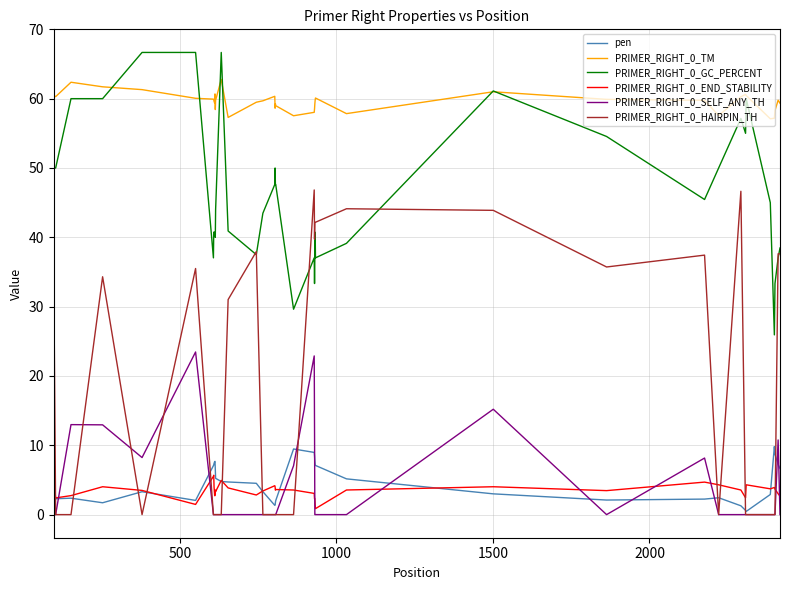

What is the maximum value shown in the chart?

66.7